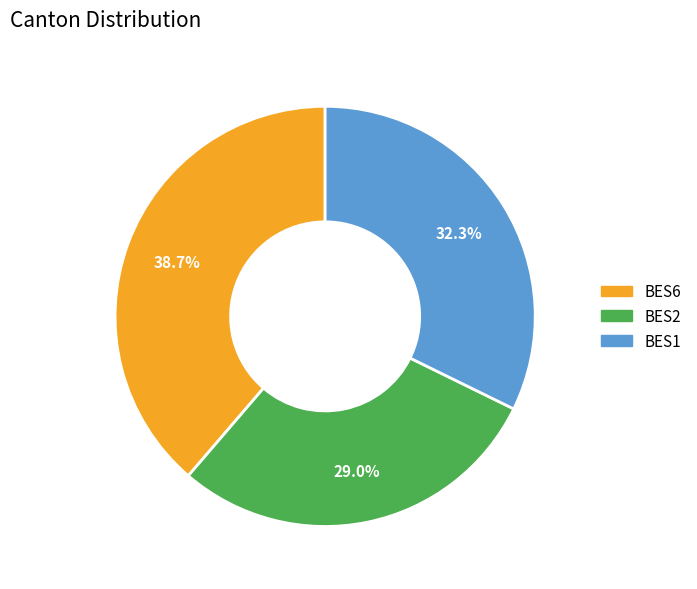

Rank the categories by value from lowest to highest.

BES2, BES1, BES6